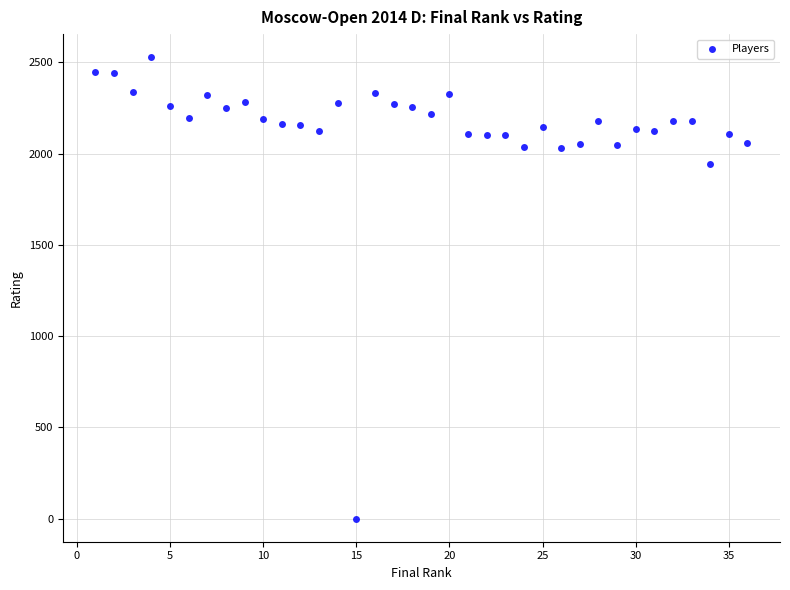

What Y value in the scatter plot is closest to 1264?

1944